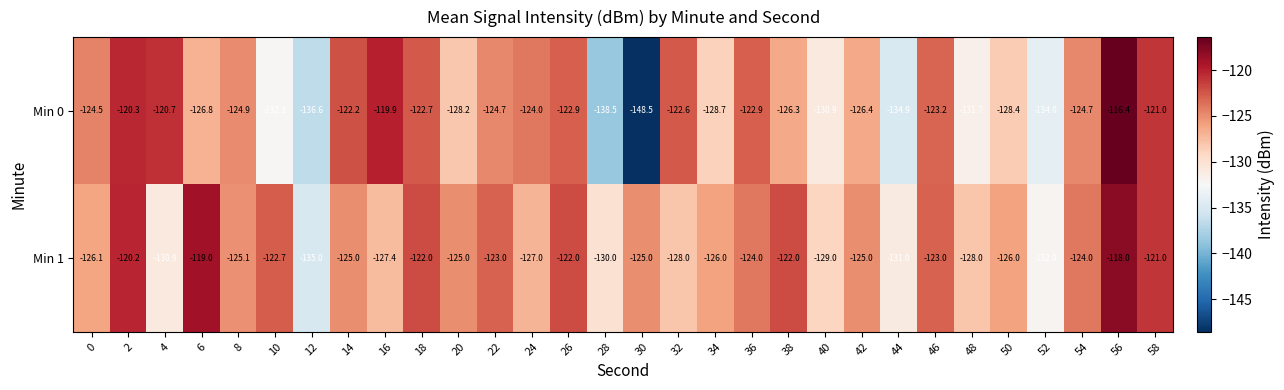

Between 24 and 46, which series saw the biggest shift?

Min 1